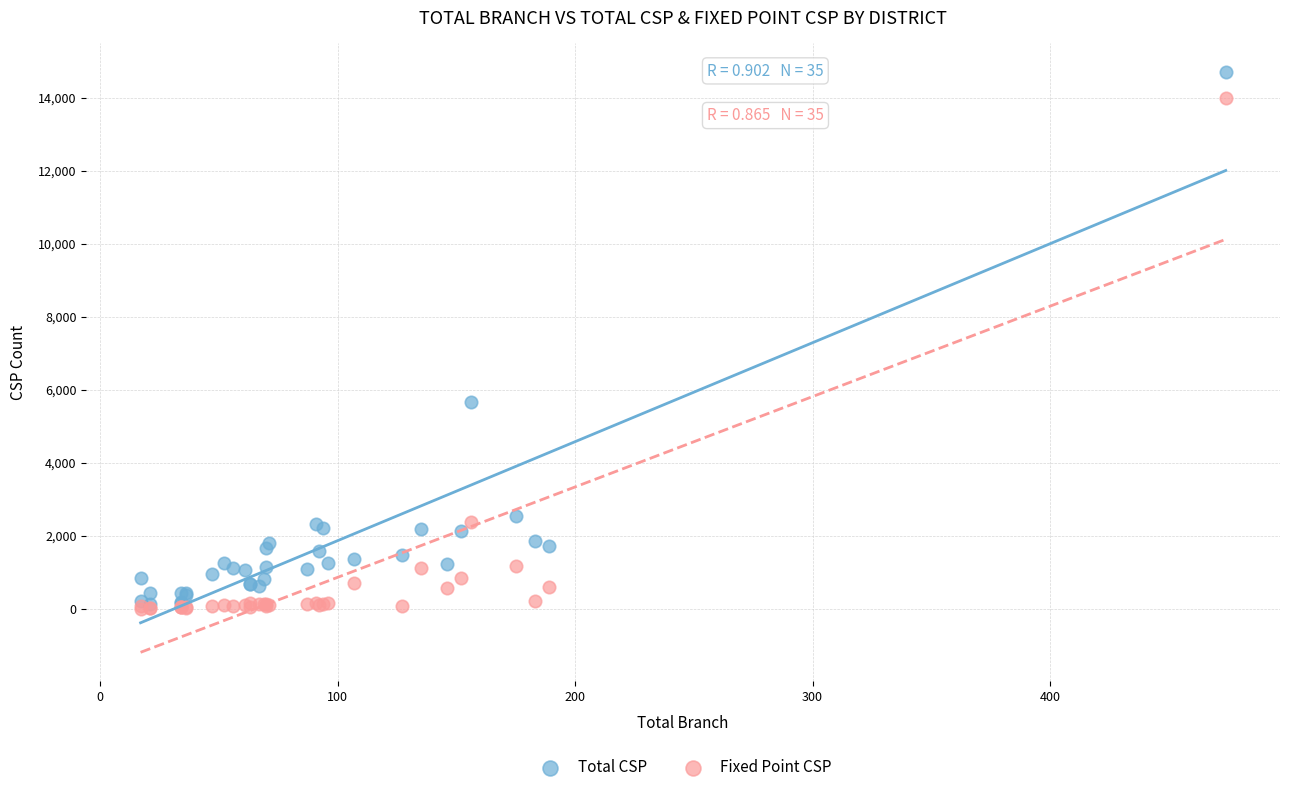

In the Total CSP series, what Y value is closest to 7420?

5664